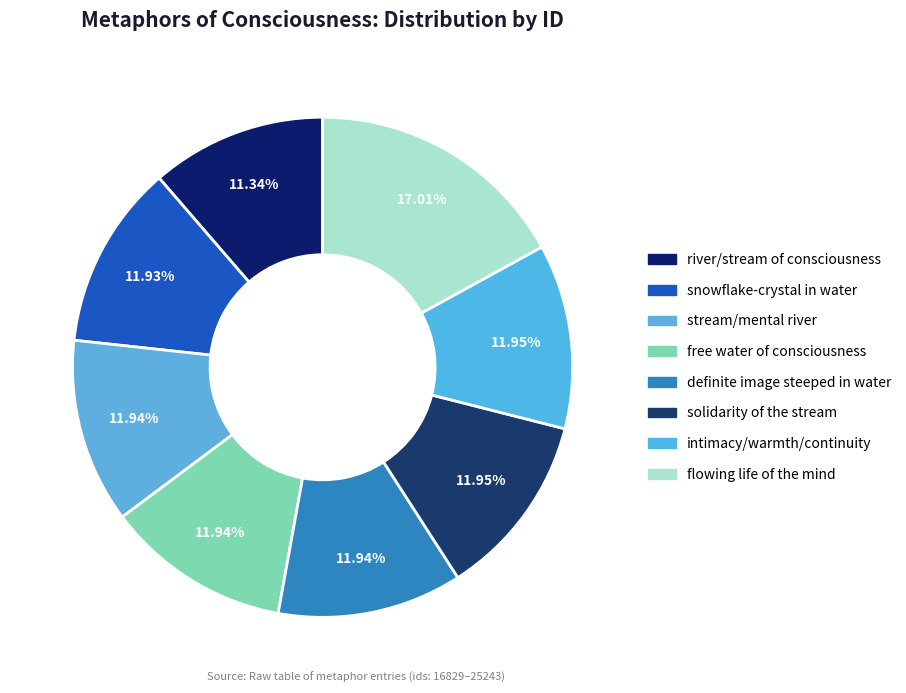

Count the number of slices in the pie.

8